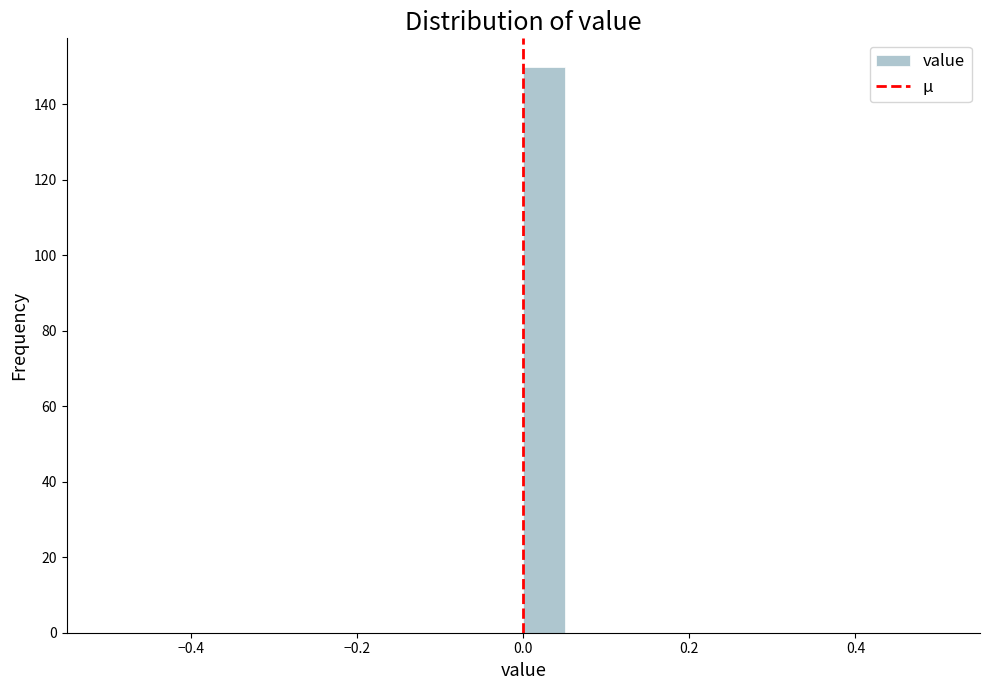

Around what value on the x-axis is the tallest bar? Give the approximate position of its centre, as read against the axis.

0.02